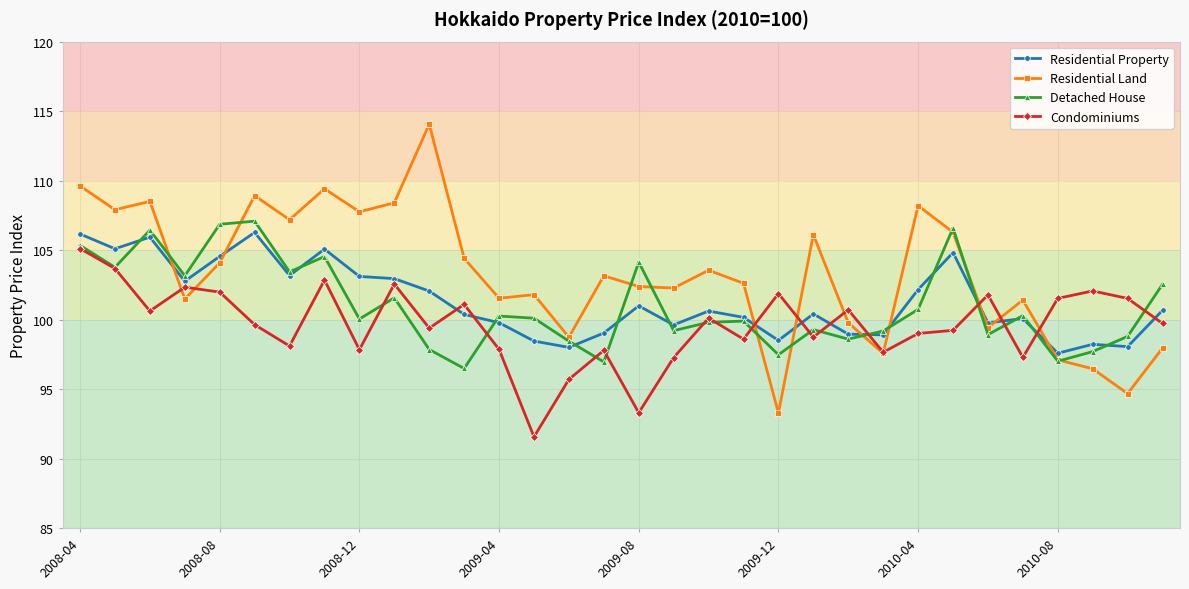

What is the highest value of the Residential Property series?

106.3